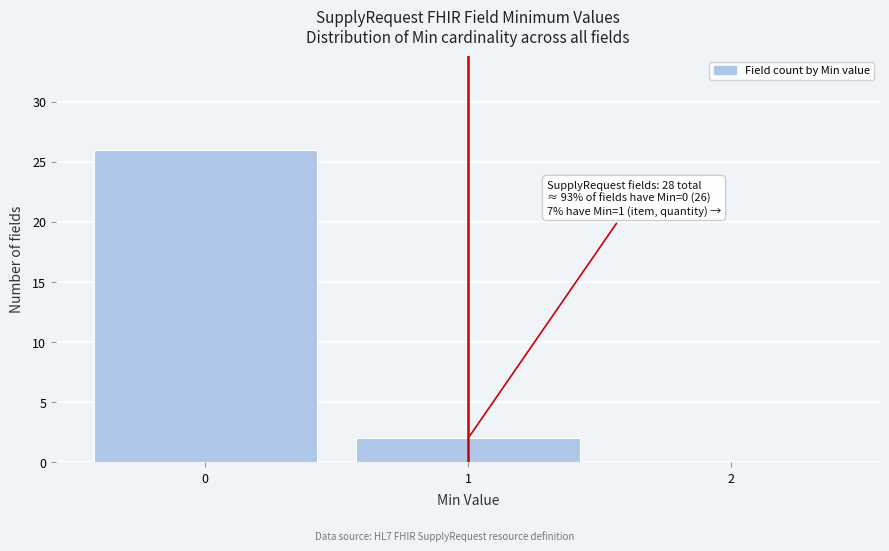

Which range on the x-axis has the tallest bar?

-0.5 to 0.5